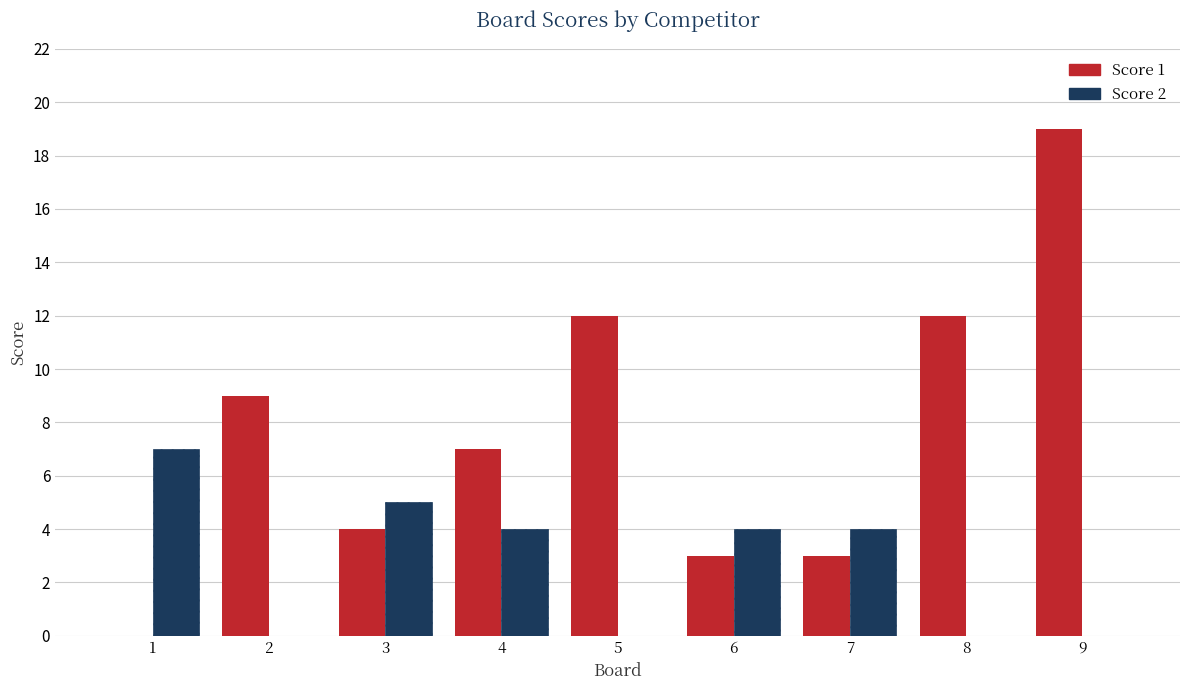

Between 3 and 5, which series saw the biggest shift?

Score 1